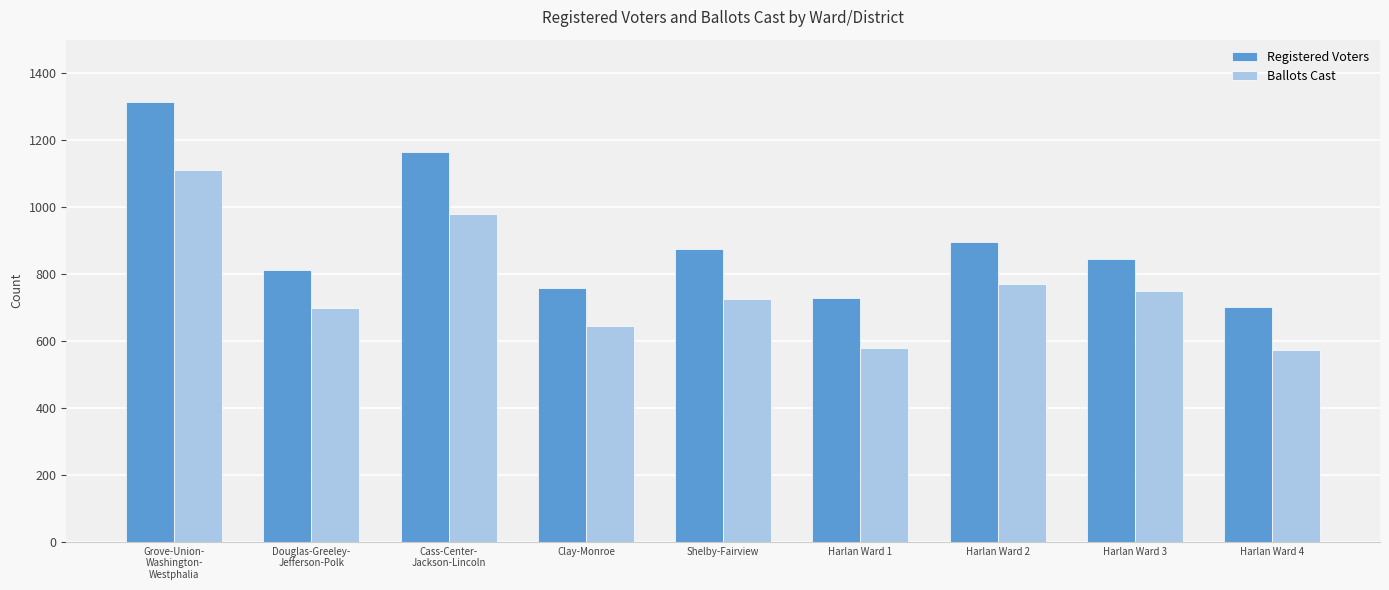

How many groups of bars are there?

9